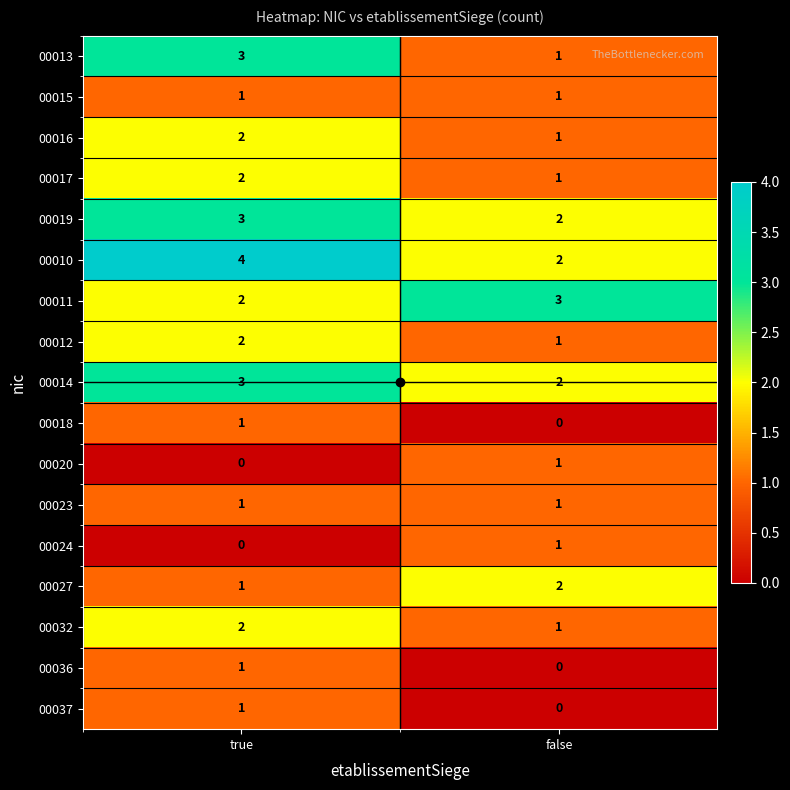

Rank the categories by 00016 value from lowest to highest.

false, true